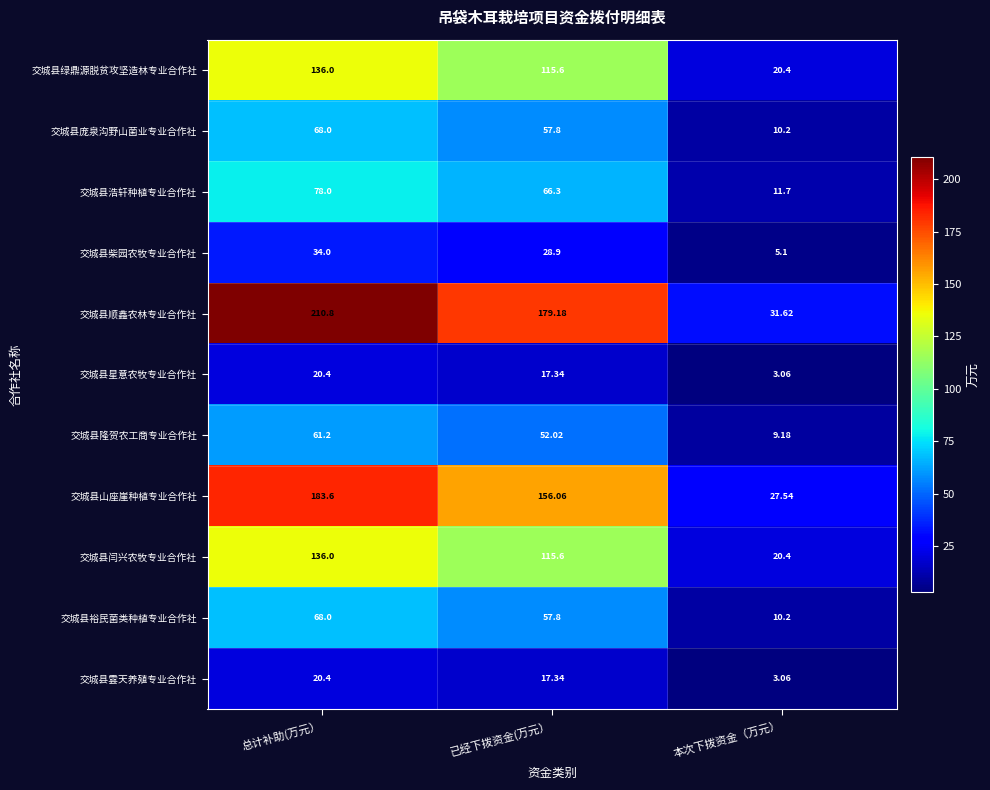

At which label does 交城县柴园农牧专业合作社 reach its minimum?

本次下拨资金（万元）